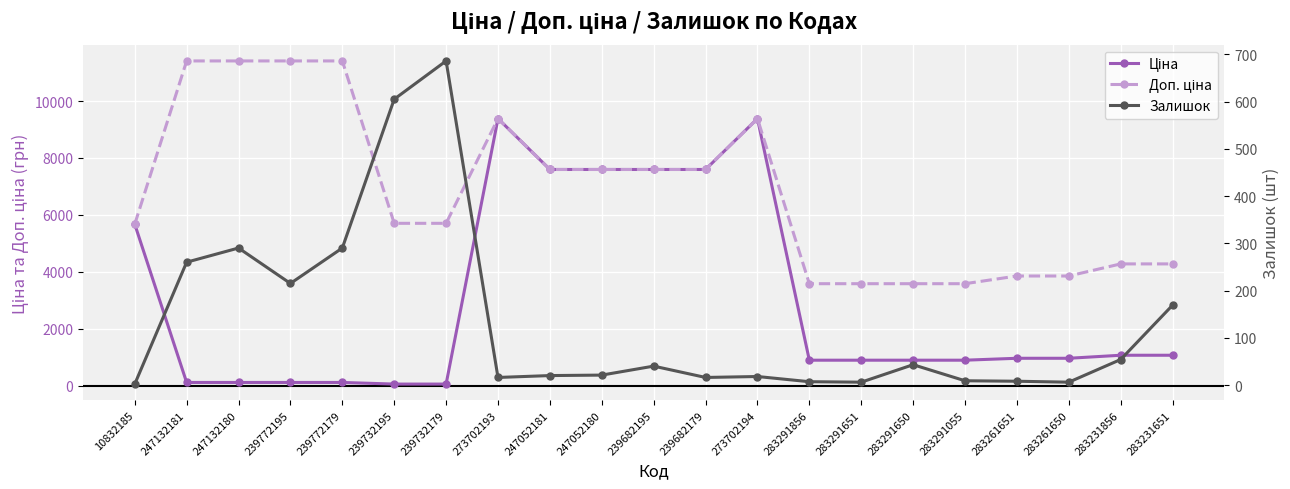

Where is the first local maximum for Доп. ціна?

273702193